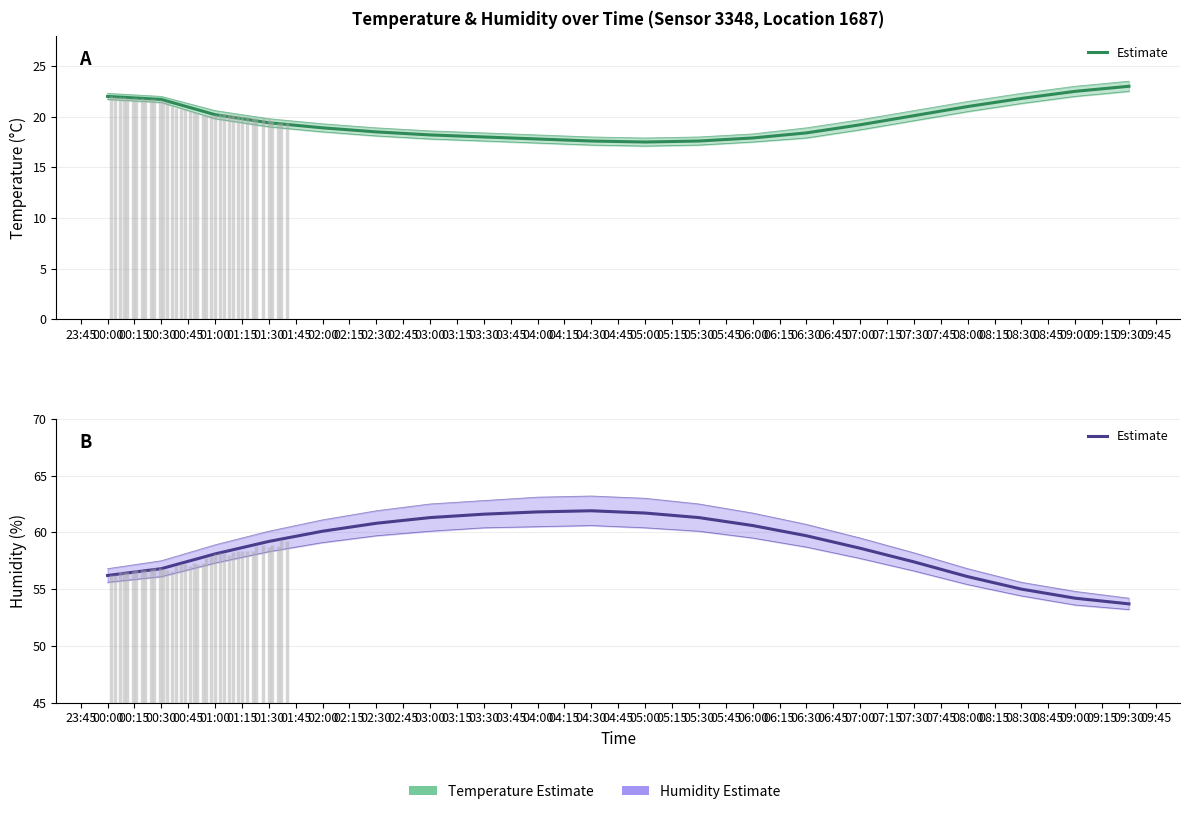

How many categories are shown in the chart?

20